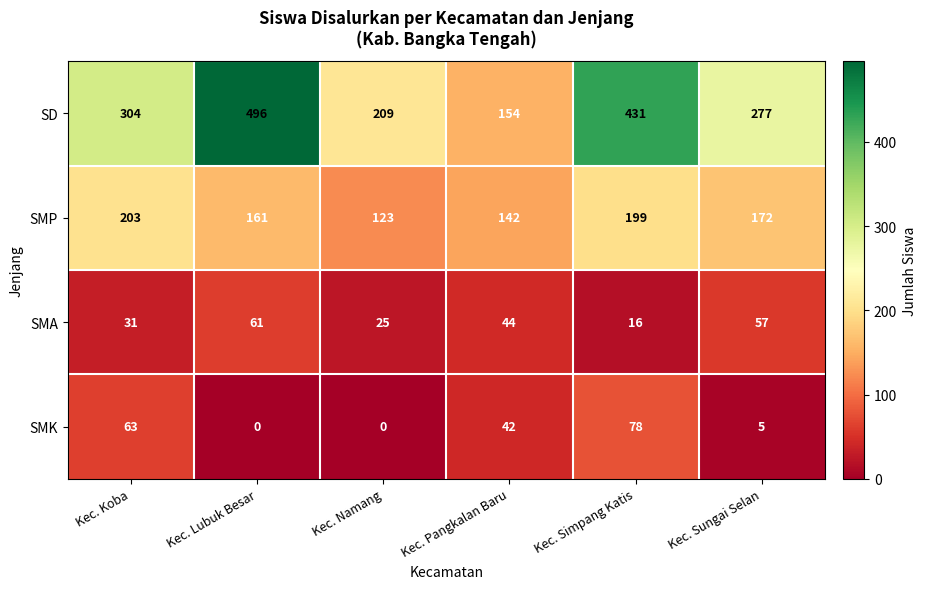

What is the greatest value displayed?

496